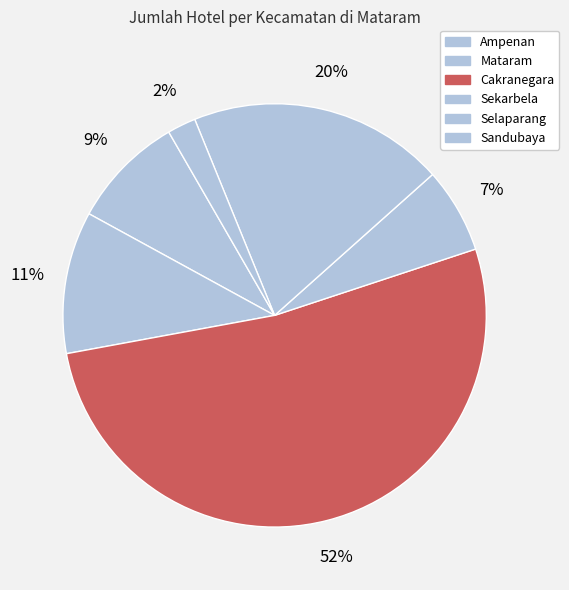

Count the number of slices in the pie.

6